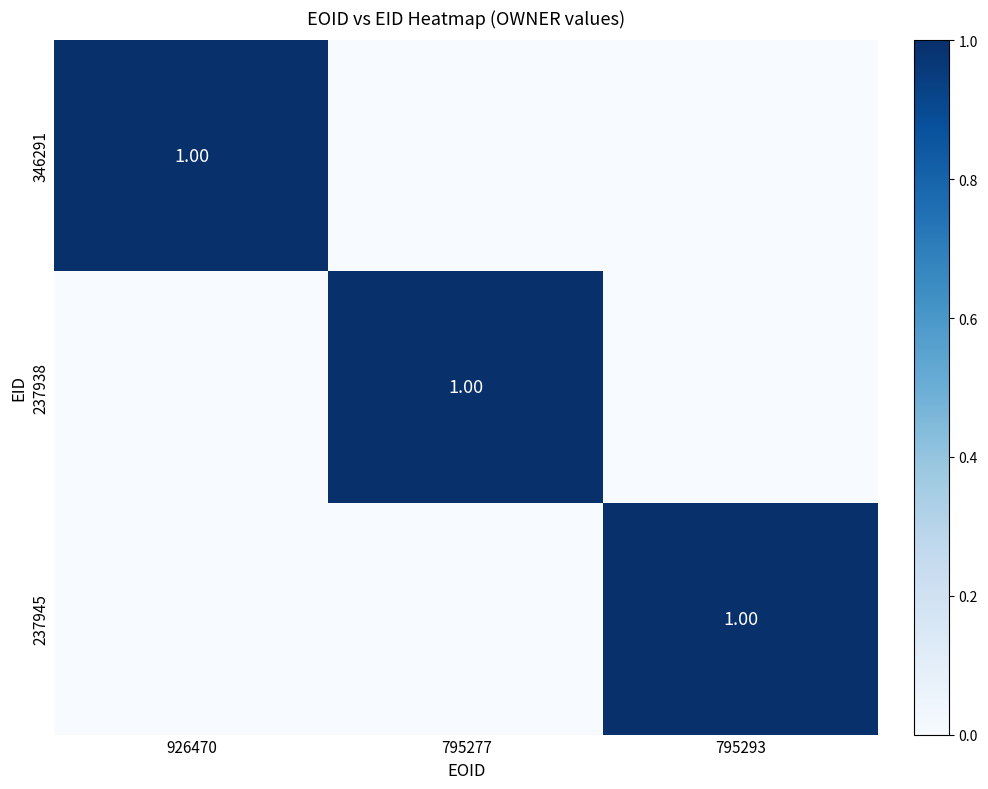

What is the sum of the 237945 values at 795277 and 795293?

1.0